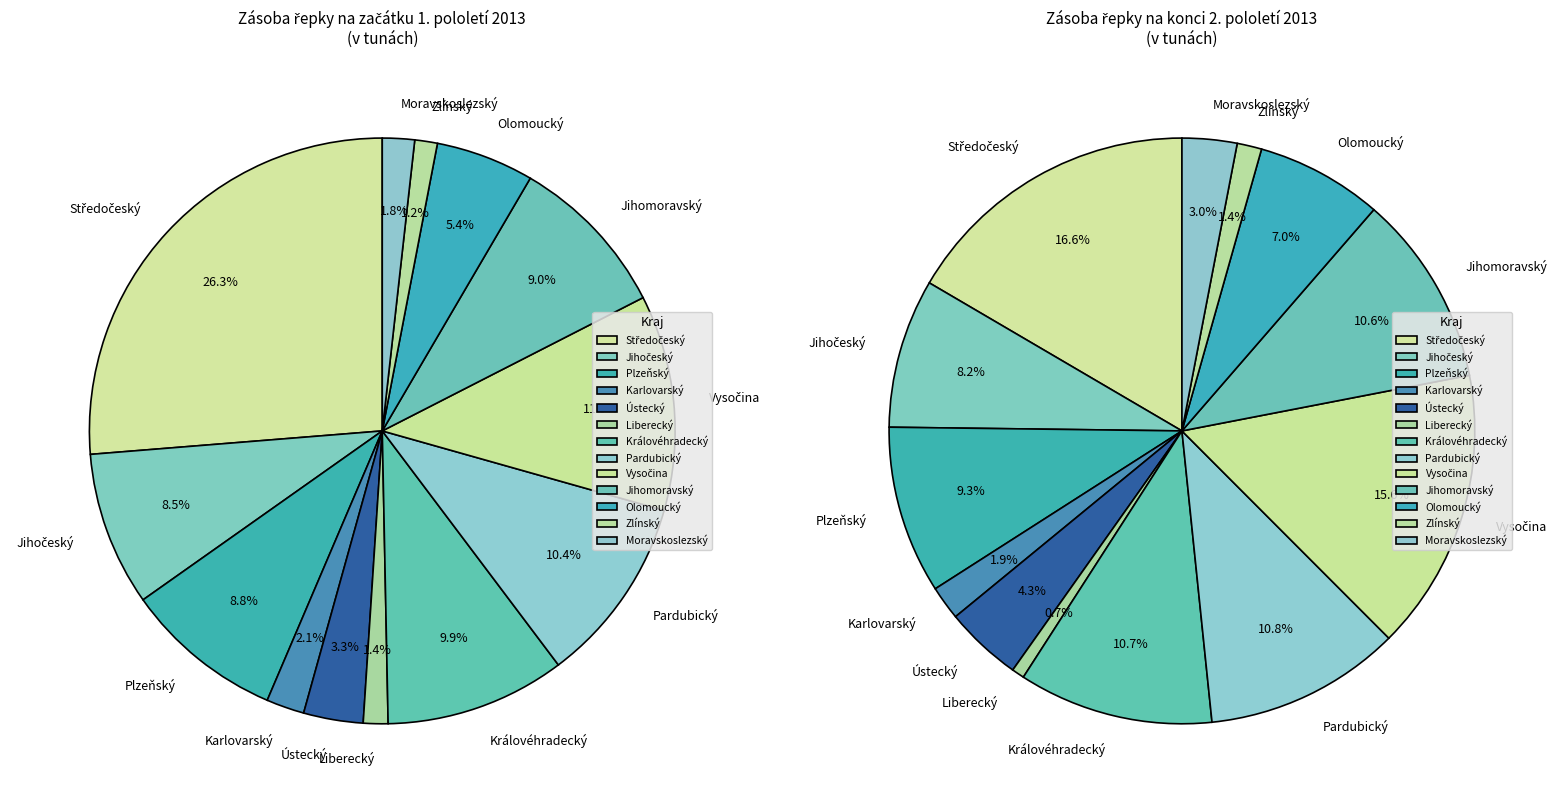

To the nearest percent, what is the difference between the Královéhradecký and Jihomoravský slice percentages?

1%